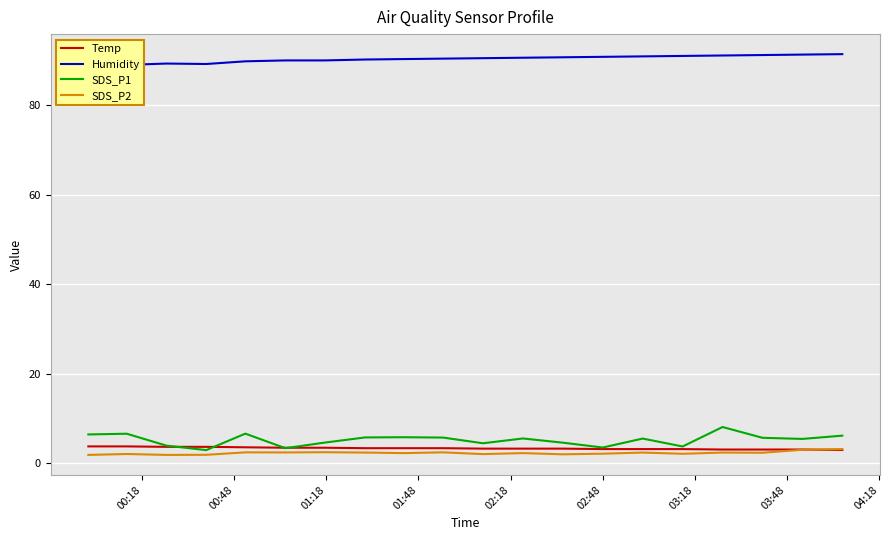

What is the lowest value of the SDS_P2 series?

1.9